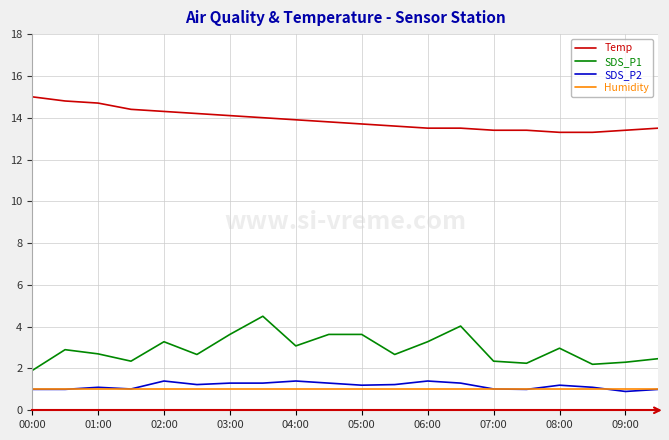

Which series has the largest total across all categories?

Temp